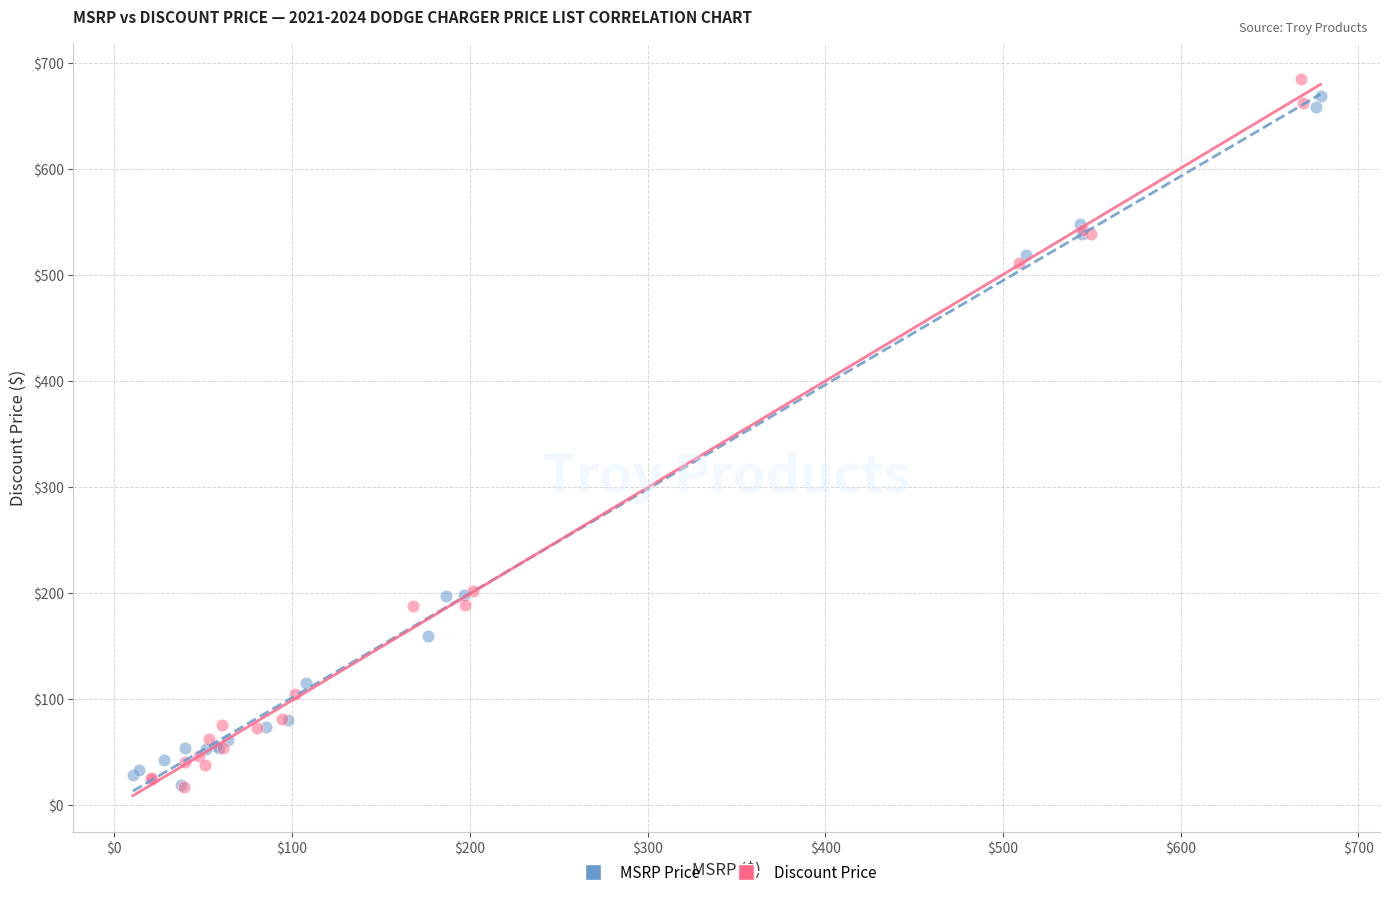

Which series has the widest spread of Y values?

Discount Price